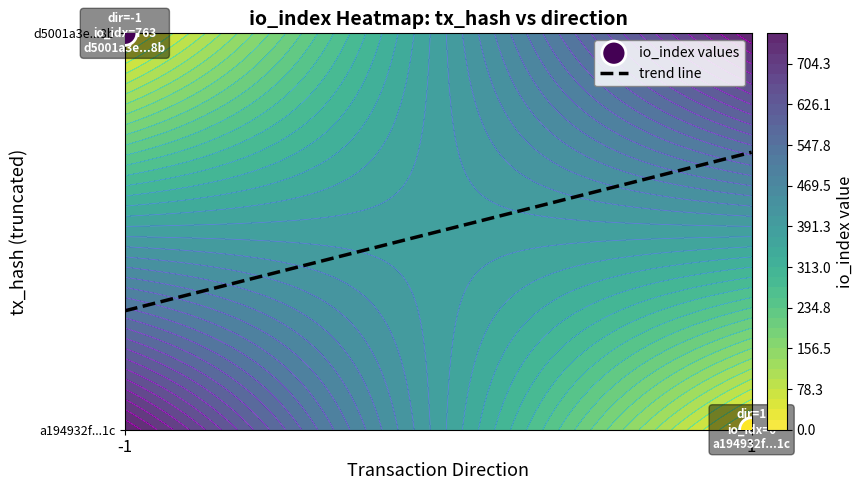

Which series changed the most between direction and io_index?

d5001a3e987fcb68750e27144be82faa598eb8b